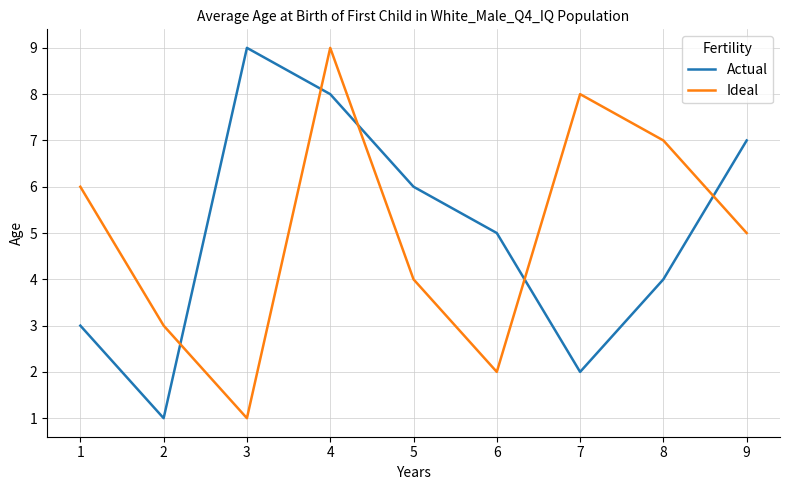

What is the maximum value shown in the chart?

9